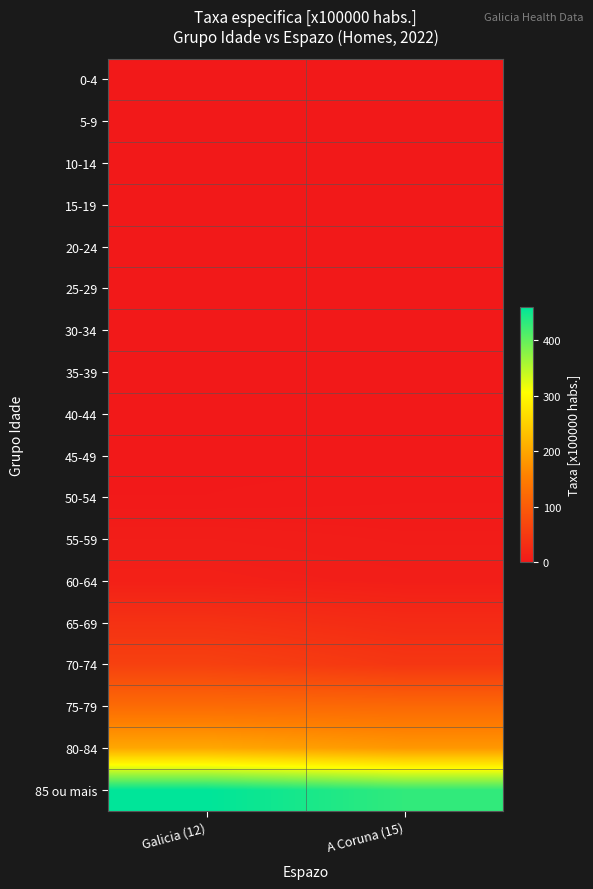

What is the greatest value displayed?

459.4